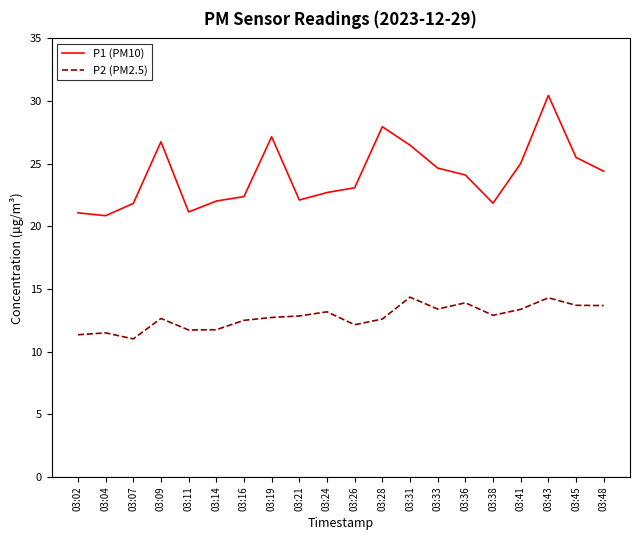

Rank the series at 03:11 from highest to lowest value.

P1 (PM10), P2 (PM2.5)